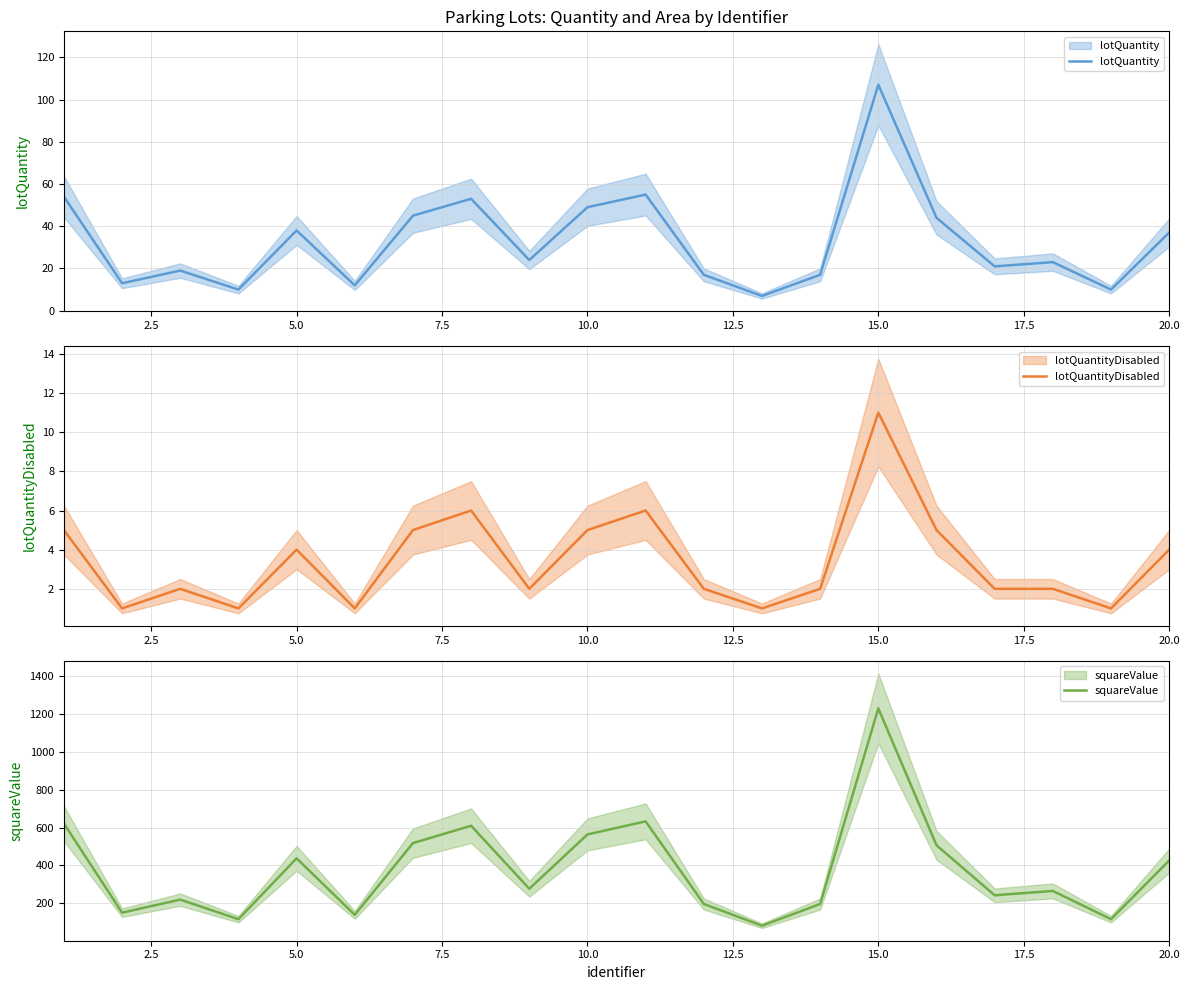

What are all the series names shown in the legend?

lotQuantity, lotQuantityDisabled, squareValue